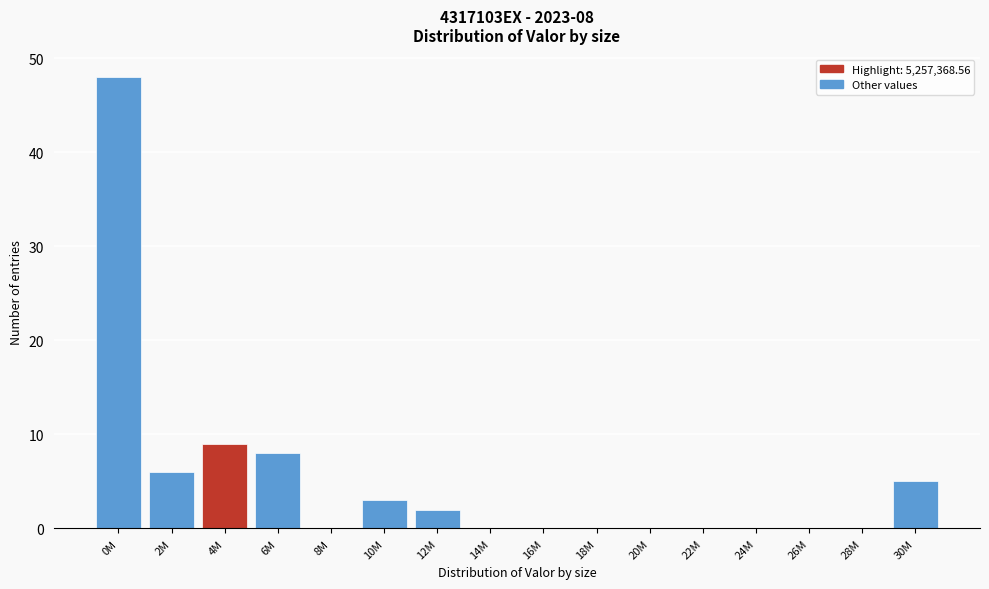

Reading right to left, list all the values displayed in this chart.

30M=5	28M=0	26M=0	24M=0	22M=0	20M=0	18M=0	16M=0	14M=0	12M=2	10M=3	8M=0	6M=8	4M=9	2M=6	0M=48